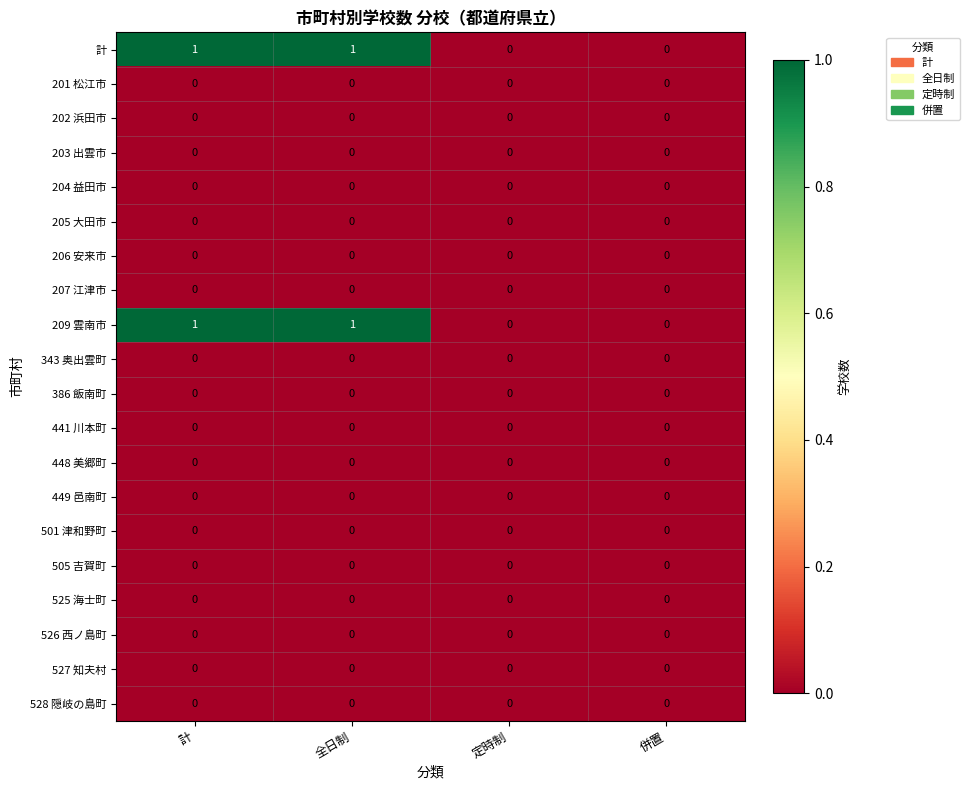

Is it true that 505 吉賀町 equals 0 at 定時制?

True